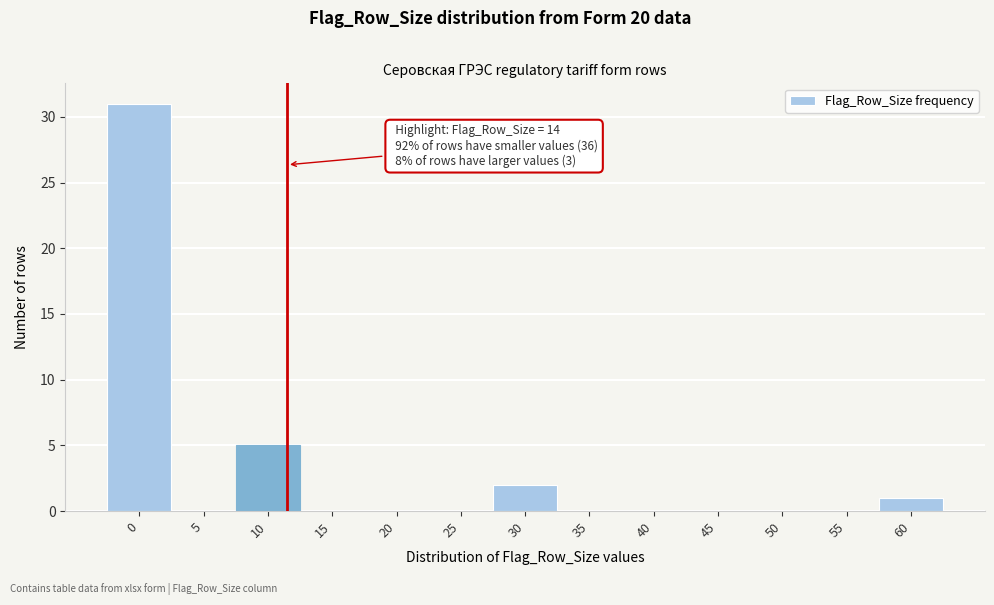

Reading left to right, list all the values displayed in this chart.

0=31	5=0	10=5	15=0	20=0	25=0	30=2	35=0	40=0	45=0	50=0	55=0	60=1